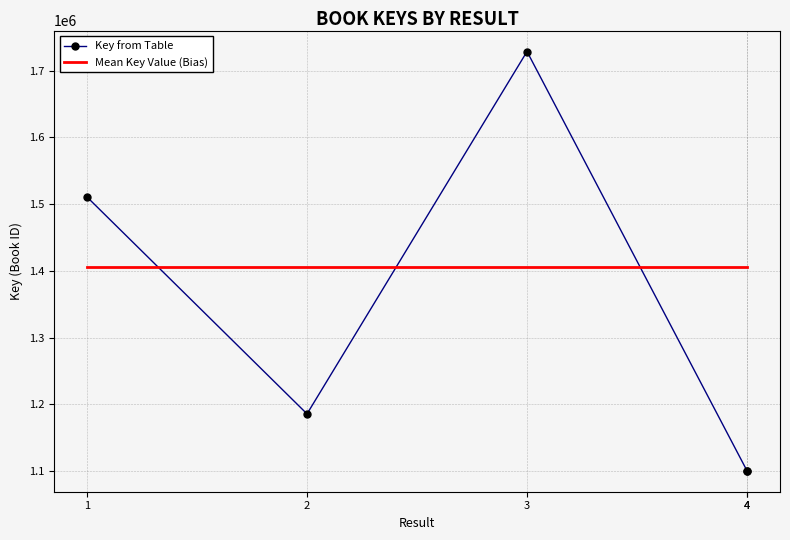

Where does the Key from Table series first go above 1185851?

1